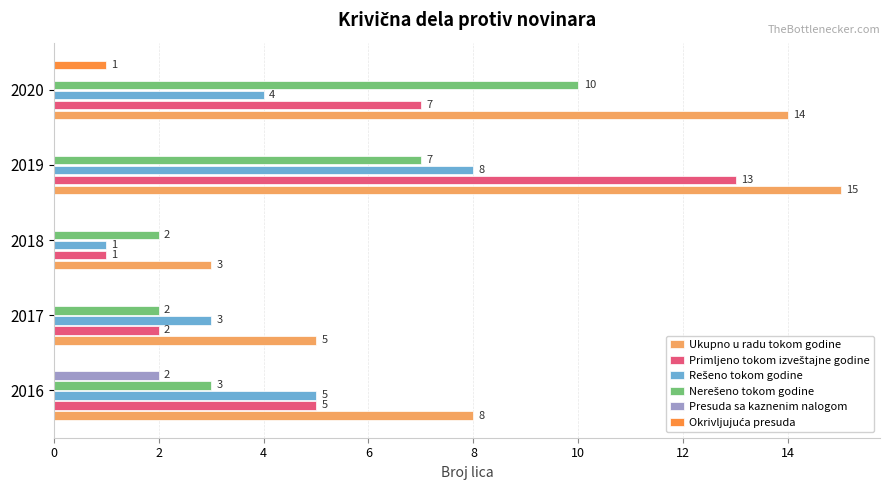

At which category is the sum across all series the highest?

2019